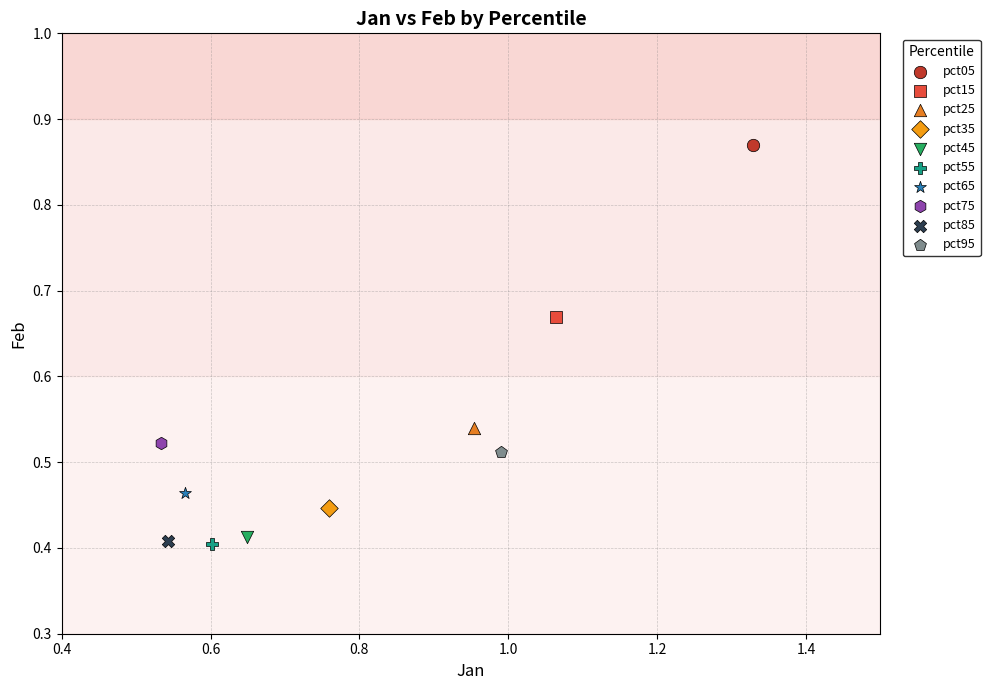

What are all the series names shown in the legend?

pct05, pct15, pct25, pct35, pct45, pct55, pct65, pct75, pct85, pct95